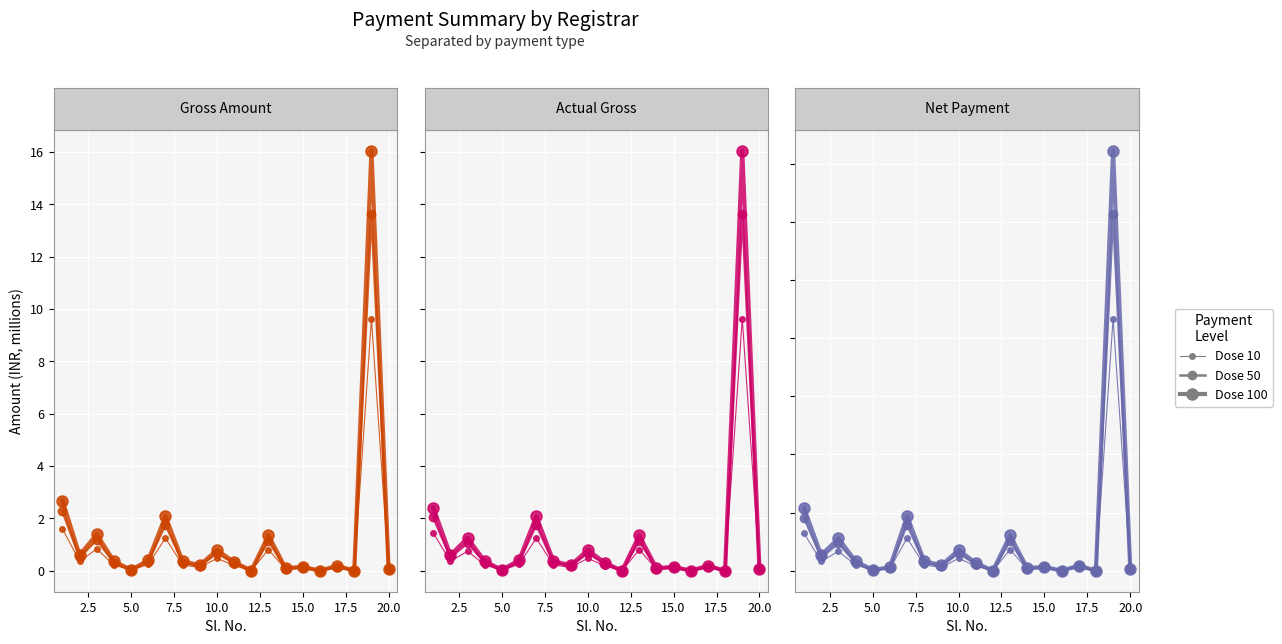

What is the average value of the Dose 50 series?

1.0